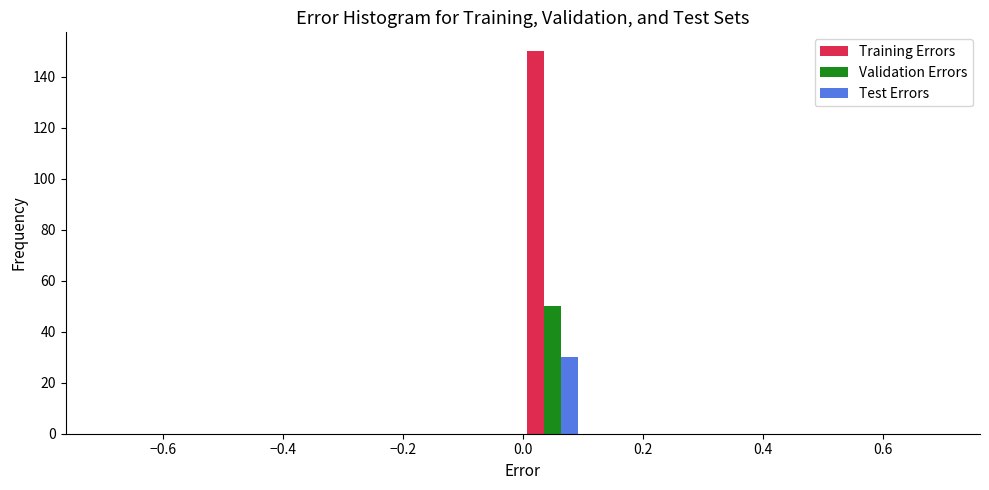

In the Training Errors series, which range on the x-axis has the tallest bar?

0.0 to 0.1